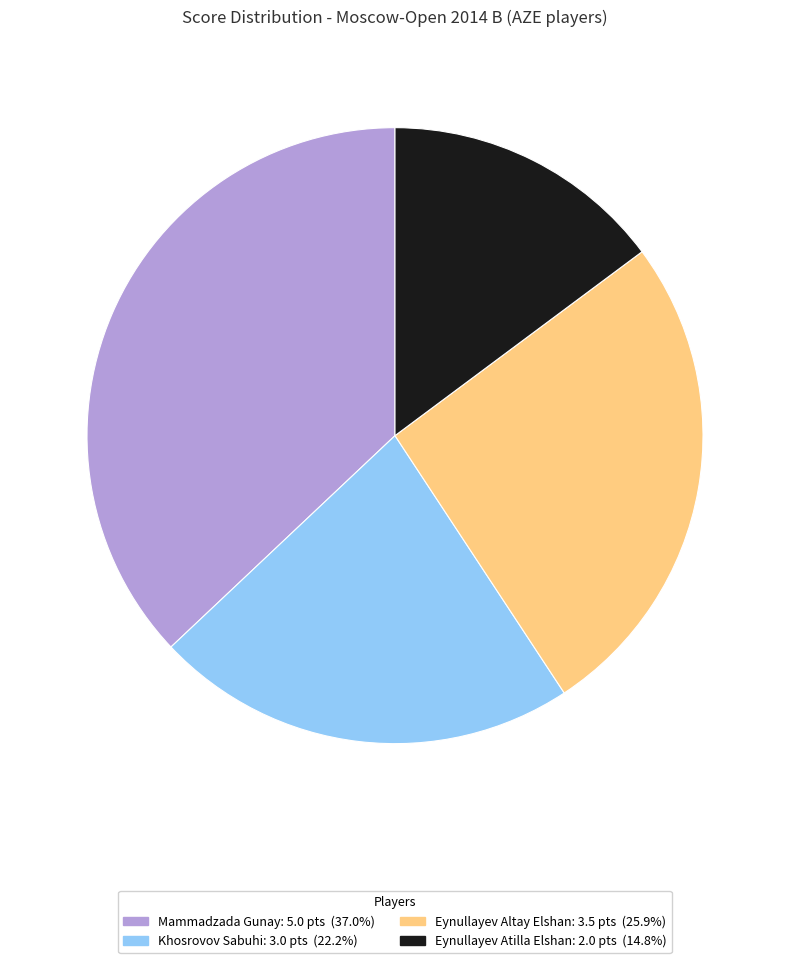

Is there a majority slice in this chart?

No